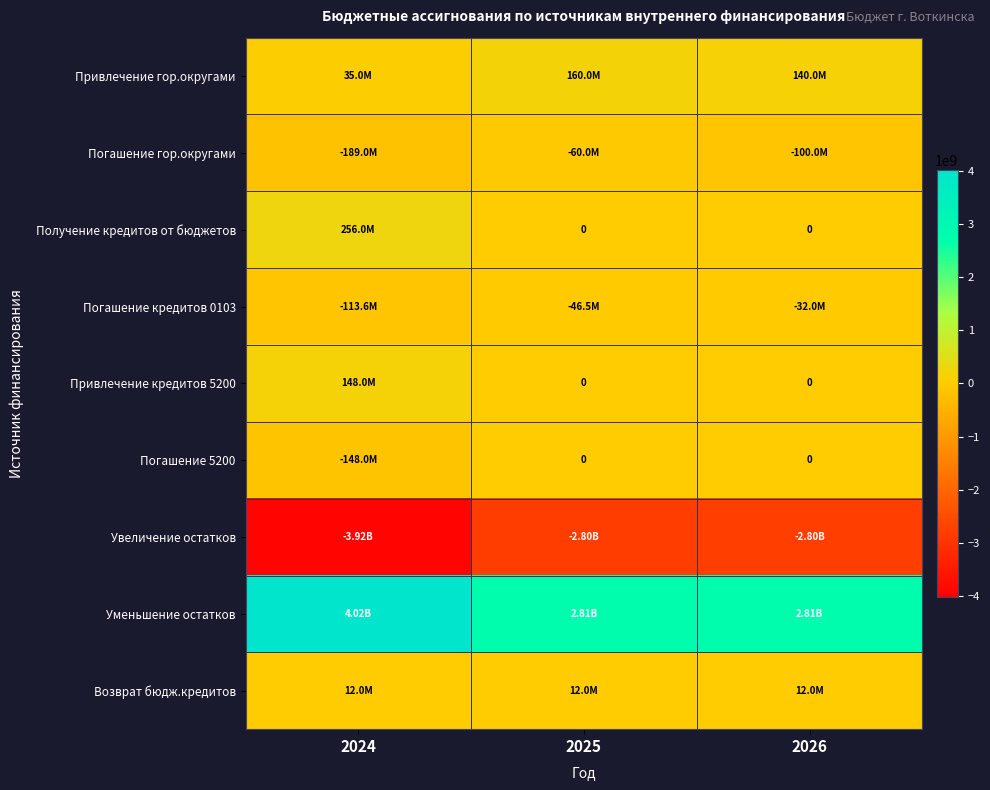

At which label is Погашение кредитов 0103 closest to -72808450?

2025